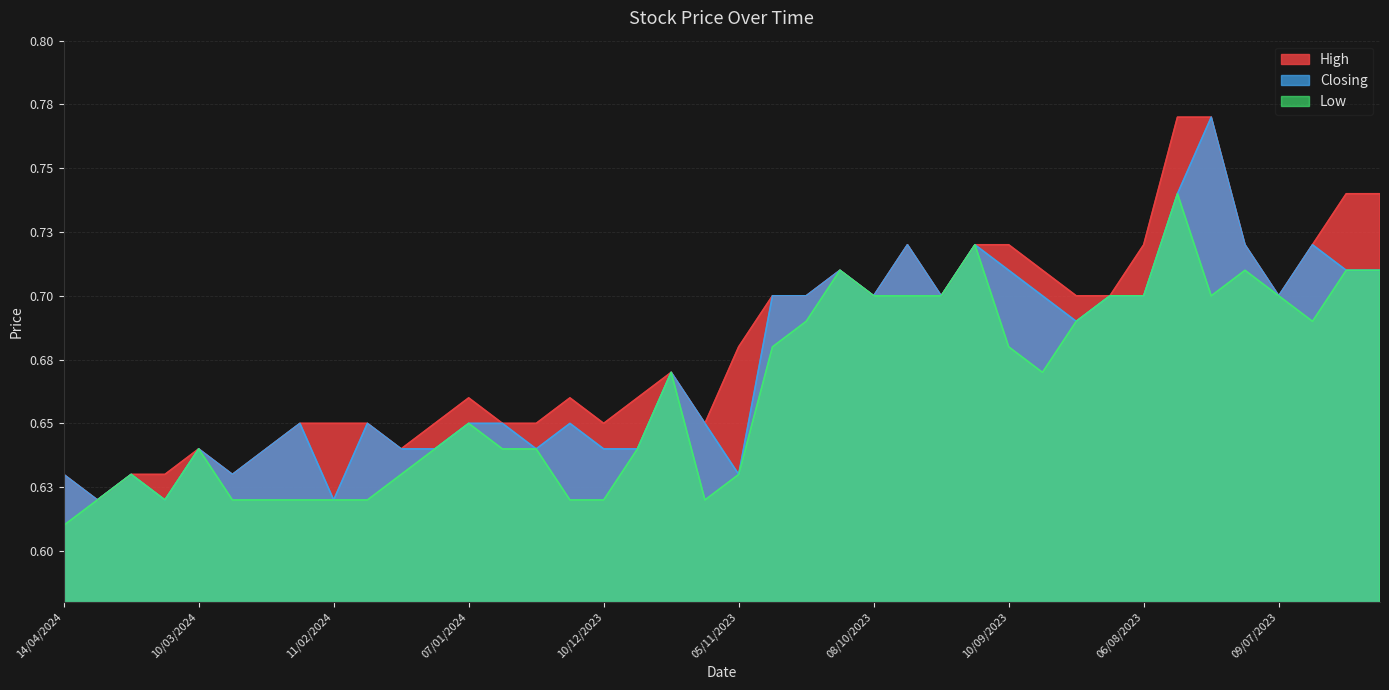

True or false: High and Closing cross at least once.

False